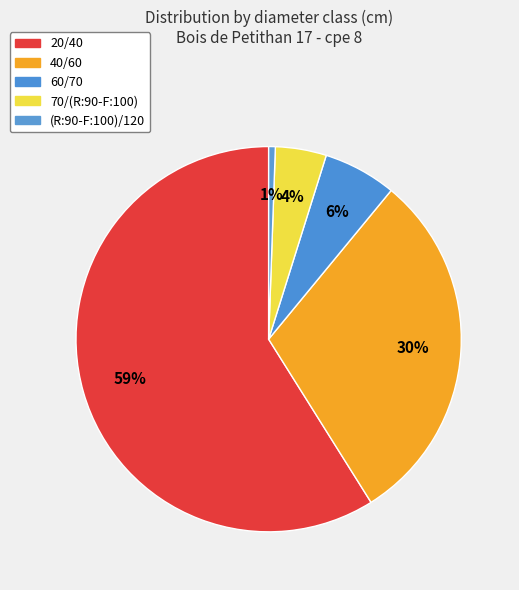

To the nearest percent, what is the average slice percentage?

20%